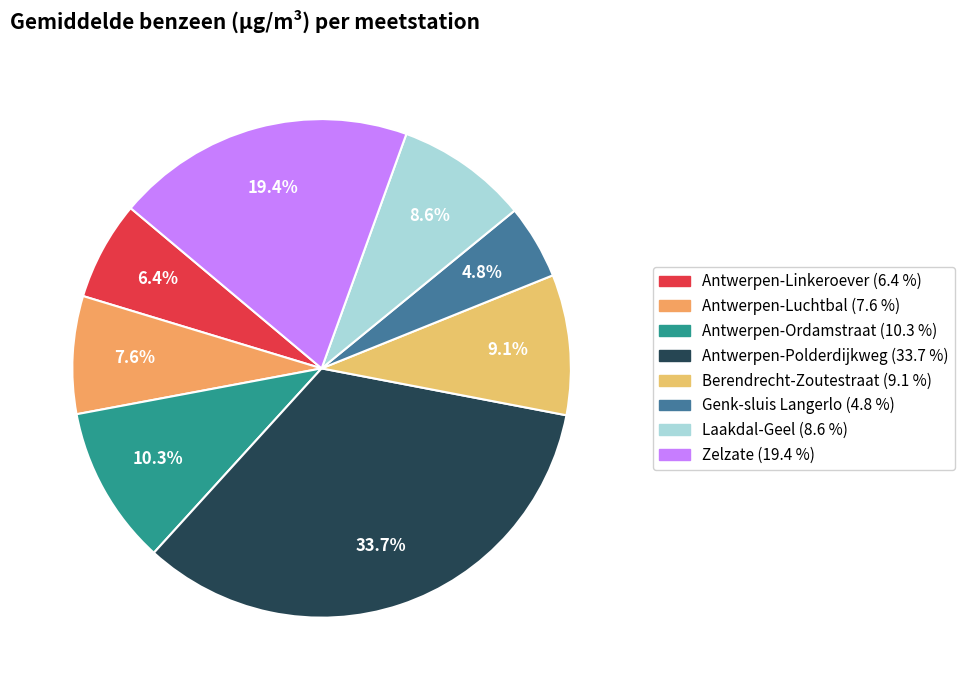

How many slices are in this pie chart?

8